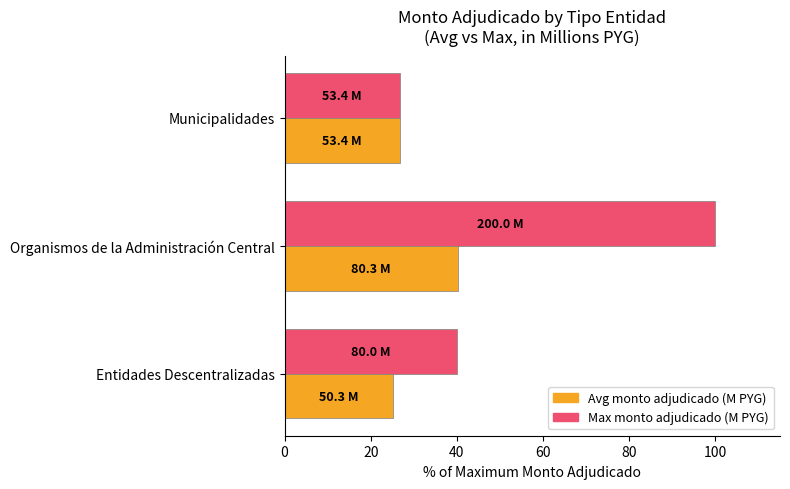

At which label is Max monto adjudicado (M PYG) closest to 63?

Entidades Descentralizadas